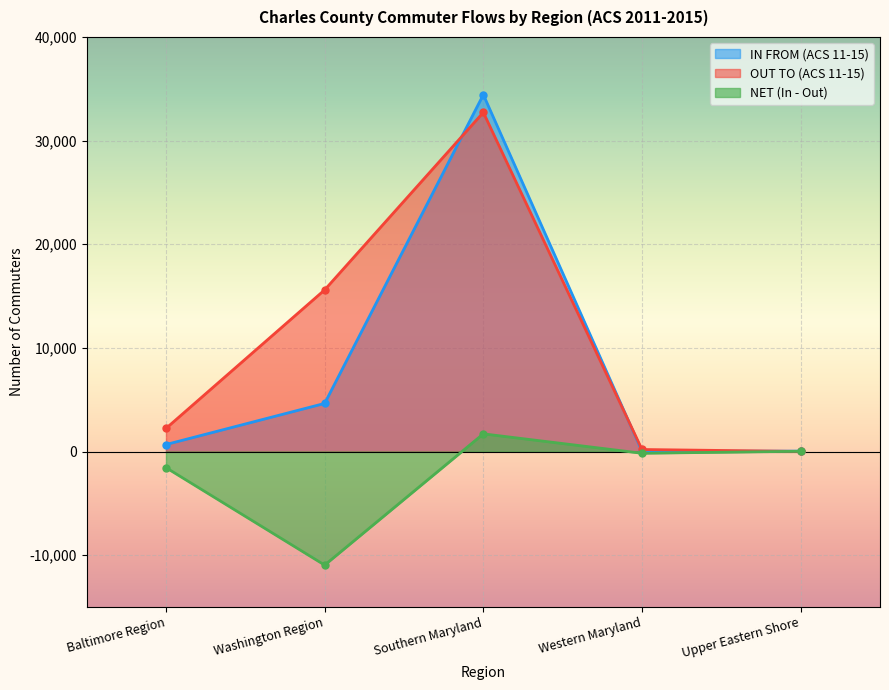

What is the lowest value of the IN FROM (ACS 11-15) series?

30